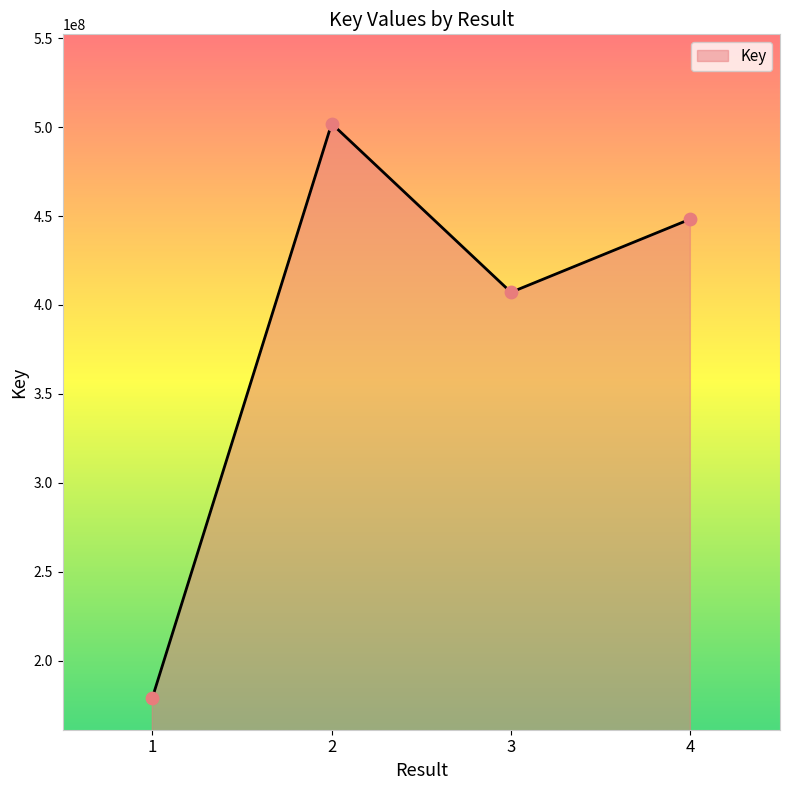

Between 3 and 1, which is larger?

3